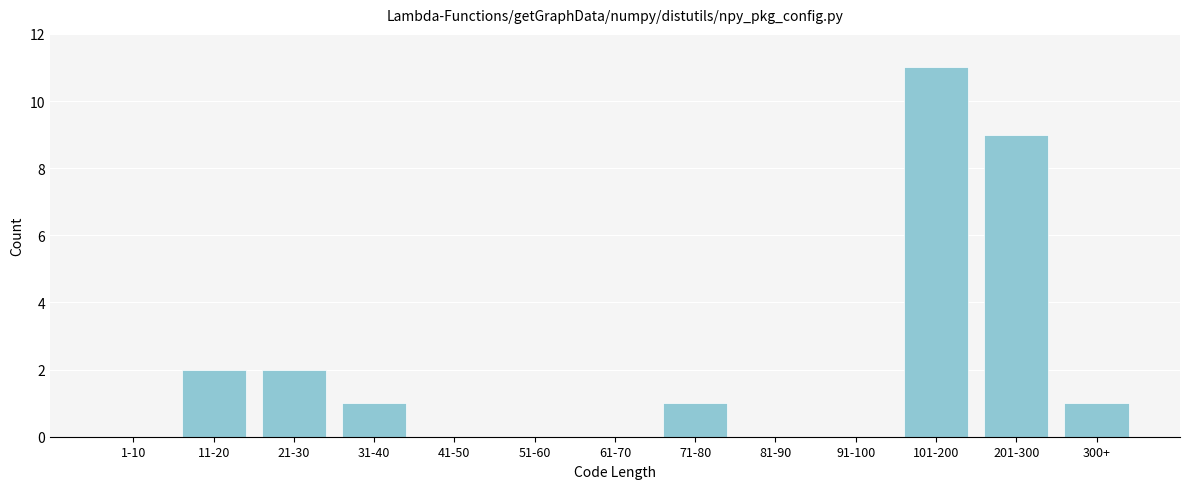

Reading left to right, list all the values displayed in this chart.

1-10=0	11-20=2	21-30=2	31-40=1	41-50=0	51-60=0	61-70=0	71-80=1	81-90=0	91-100=0	101-200=11	201-300=9	300+=1